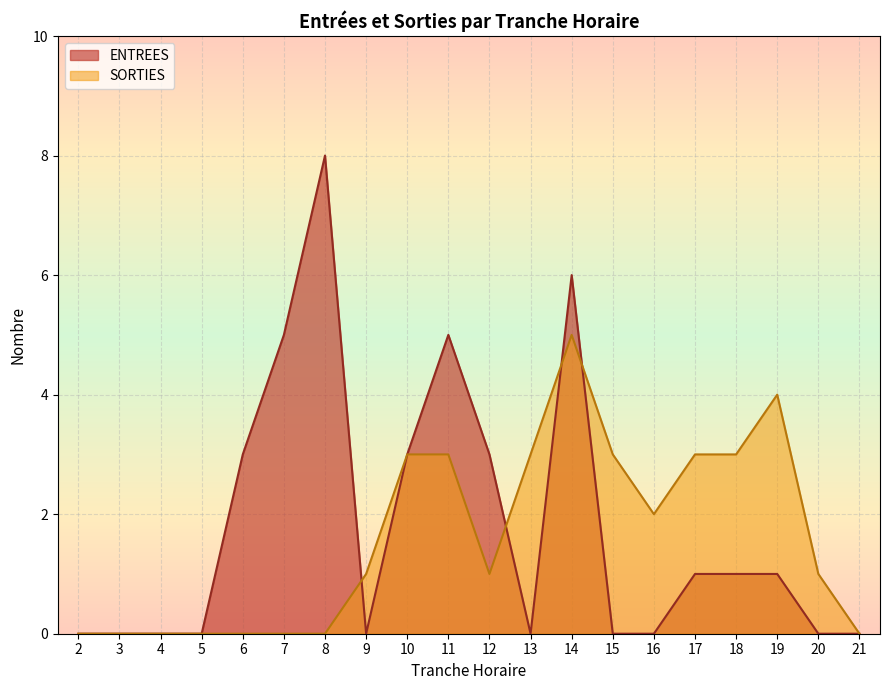

What is the value of the SORTIES point at the 19th from the left?

1